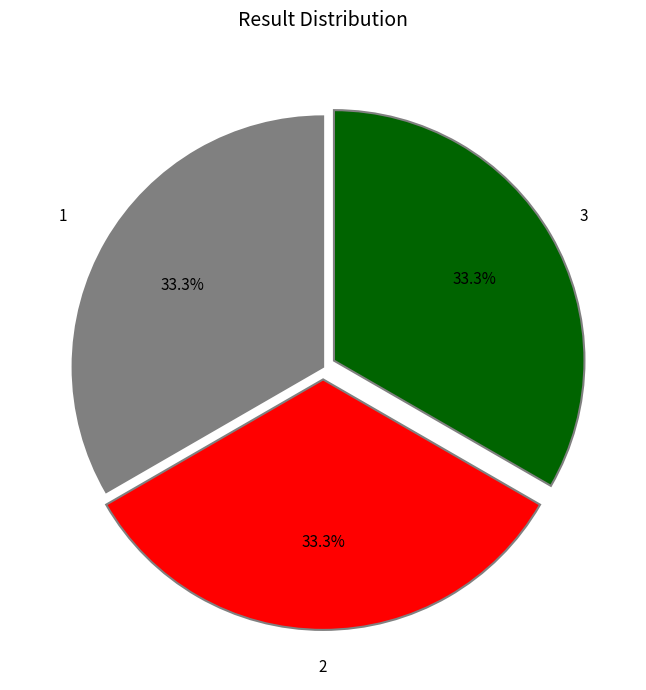

How many slices are in this pie chart?

3